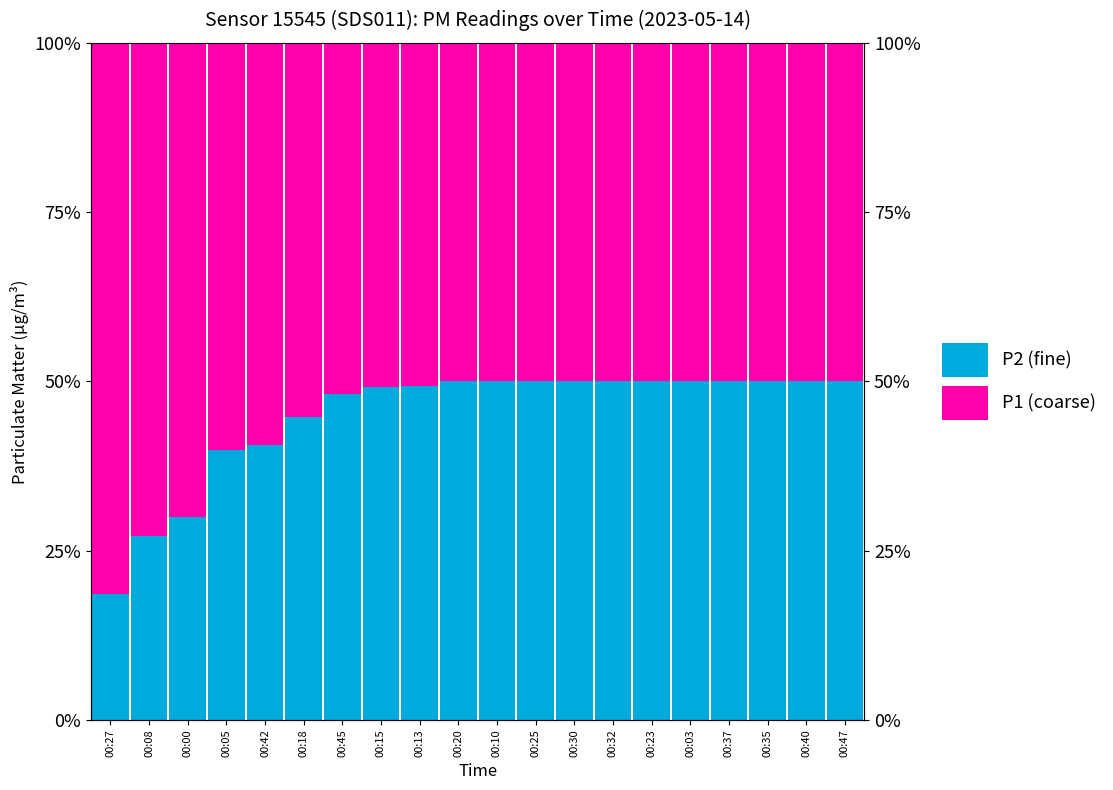

How many distinct data groups are displayed?

2